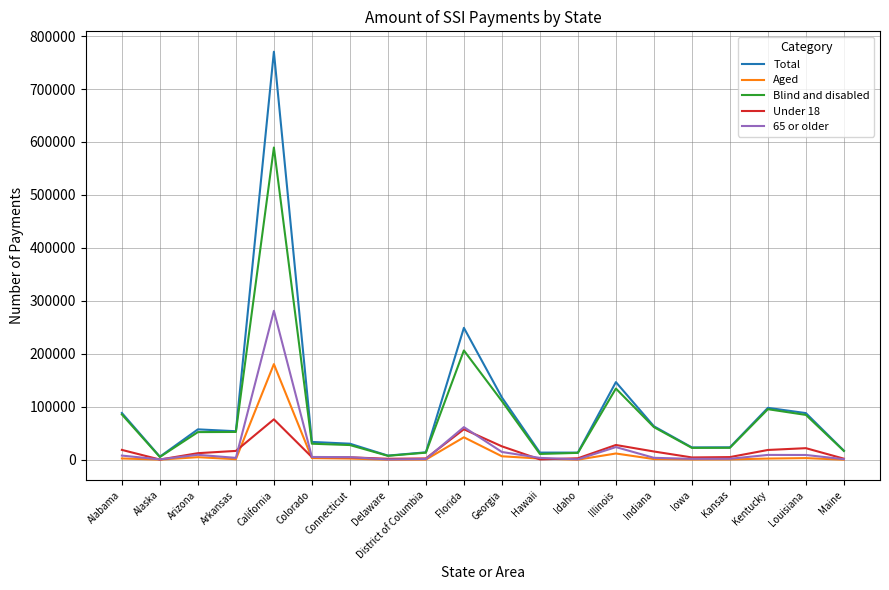

Read the Total value at Alaska.

6116